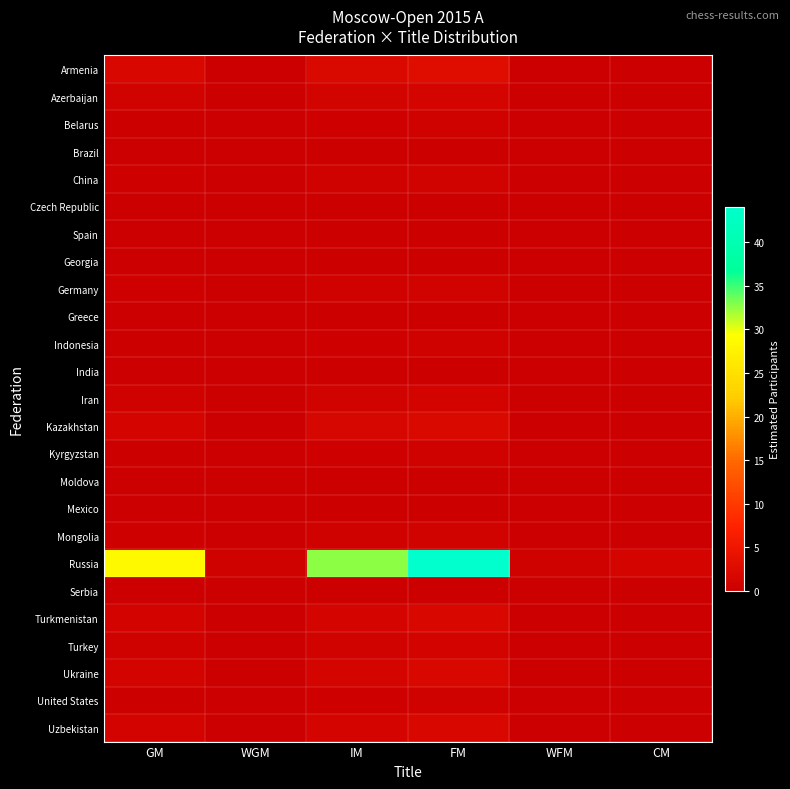

Rank the series by their maximum value, from lowest to highest.

Brazil, Czech Republic, Spain, Georgia, Greece, India, Moldova, Mexico, Serbia, Belarus, Indonesia, Kyrgyzstan, United States, China, Germany, Mongolia, Iran, Turkey, Azerbaijan, Turkmenistan, Ukraine, Uzbekistan, Kazakhstan, Armenia, Russia